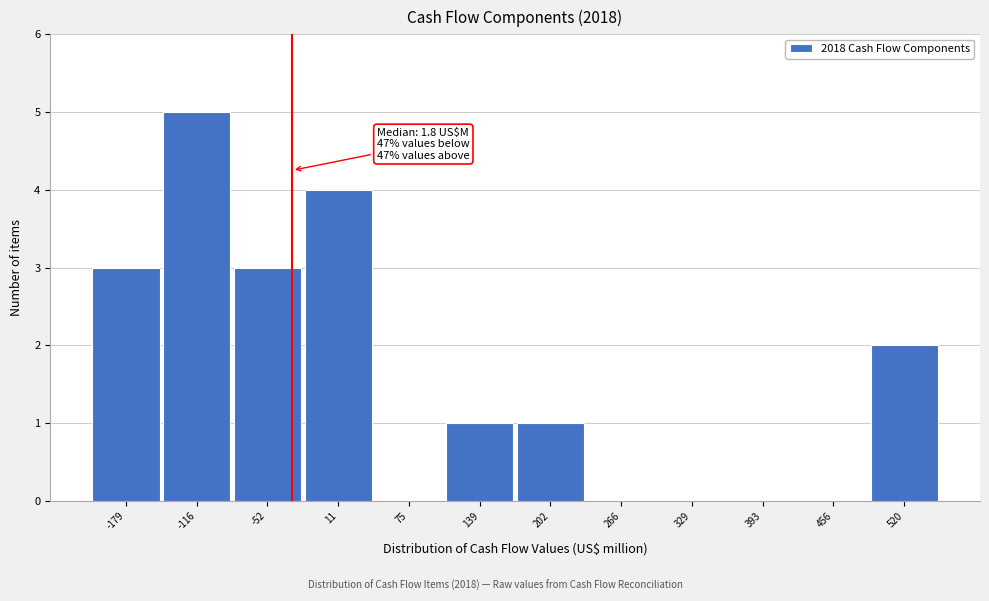

Reading left to right, list all the values displayed in this chart.

-179=3	-116=5	-52=3	11=4	75=0	139=1	202=1	266=0	329=0	393=0	456=0	520=2